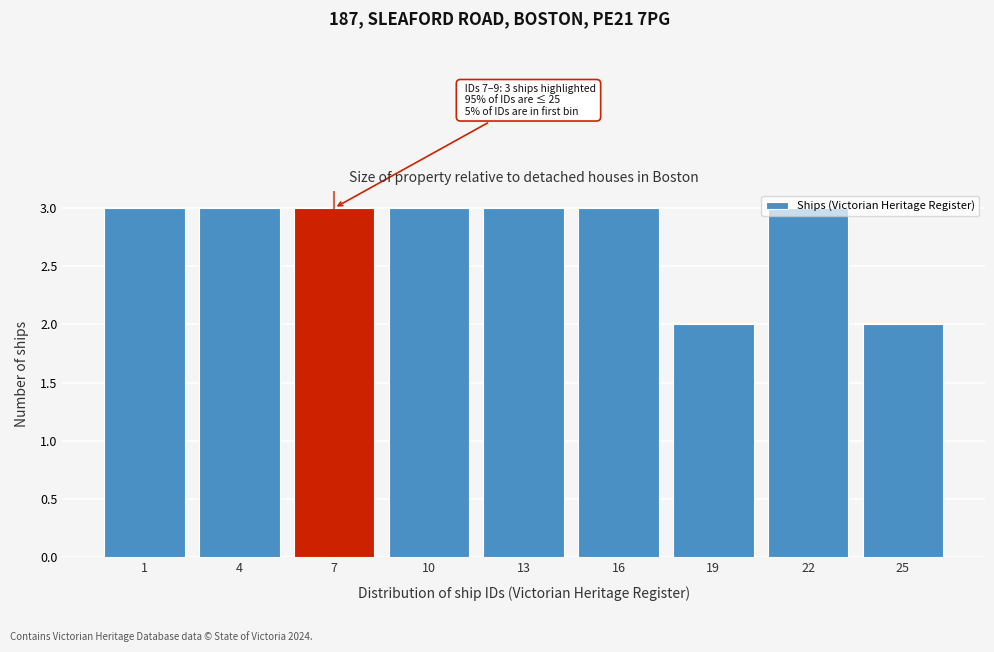

What is the value of the 8th bar from the left?

3